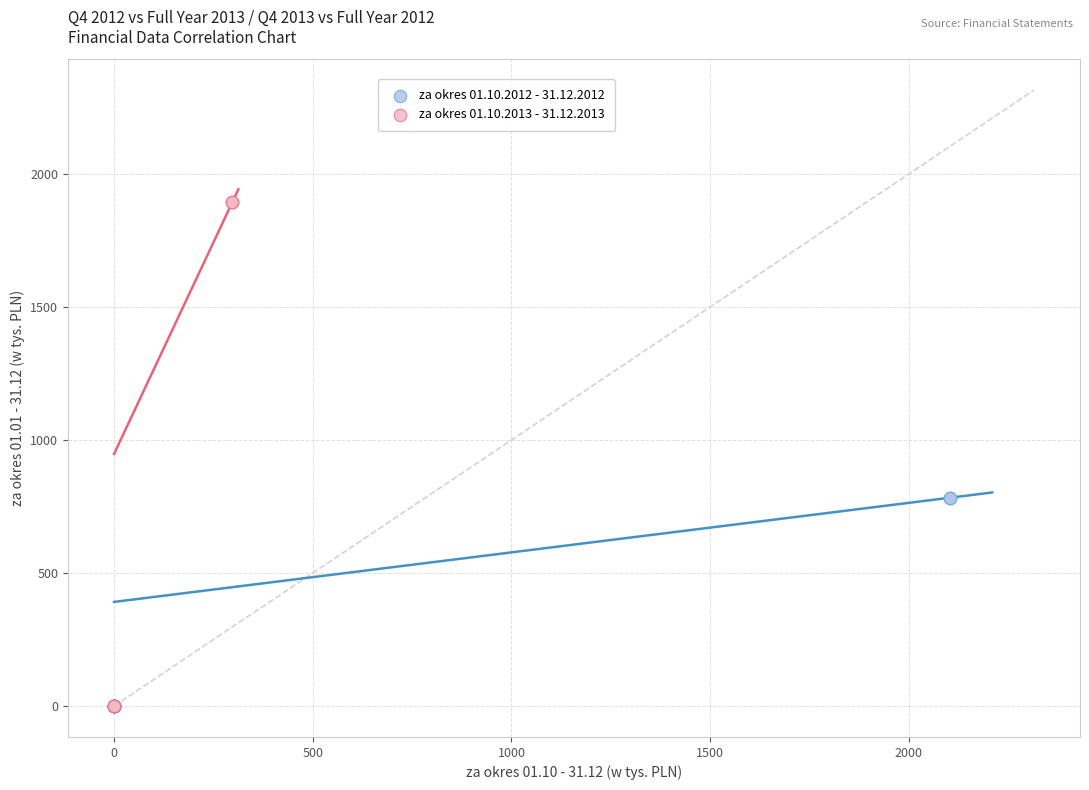

Which series reaches the maximum Y coordinate?

za okres 01.10.2013 - 31.12.2013